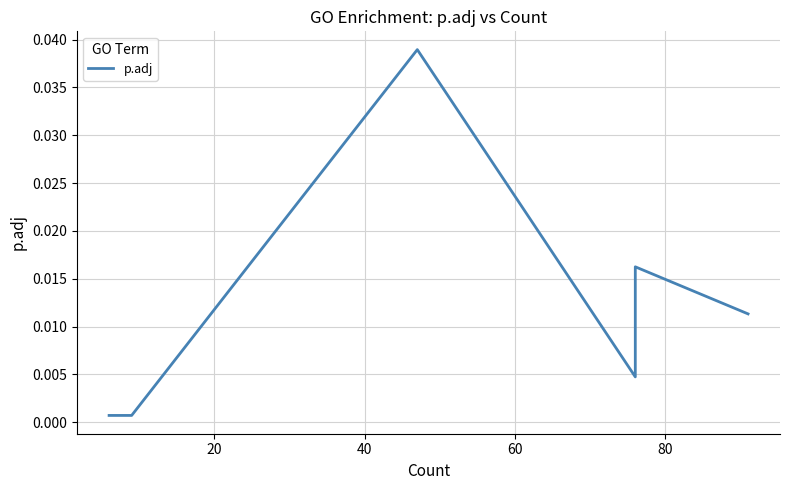

True or false: the data shows 0.0 at 40.

True